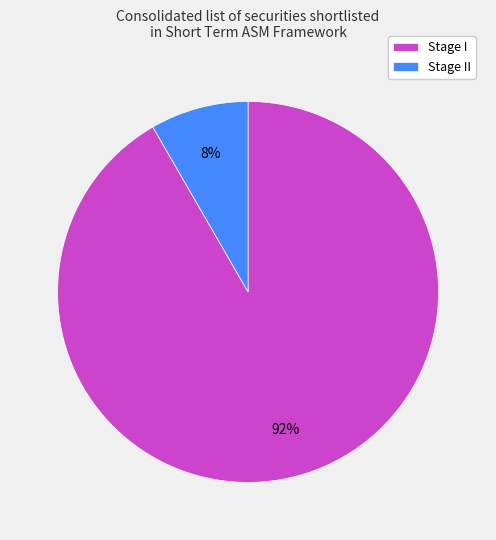

To the nearest percent, what is the average slice percentage?

50%